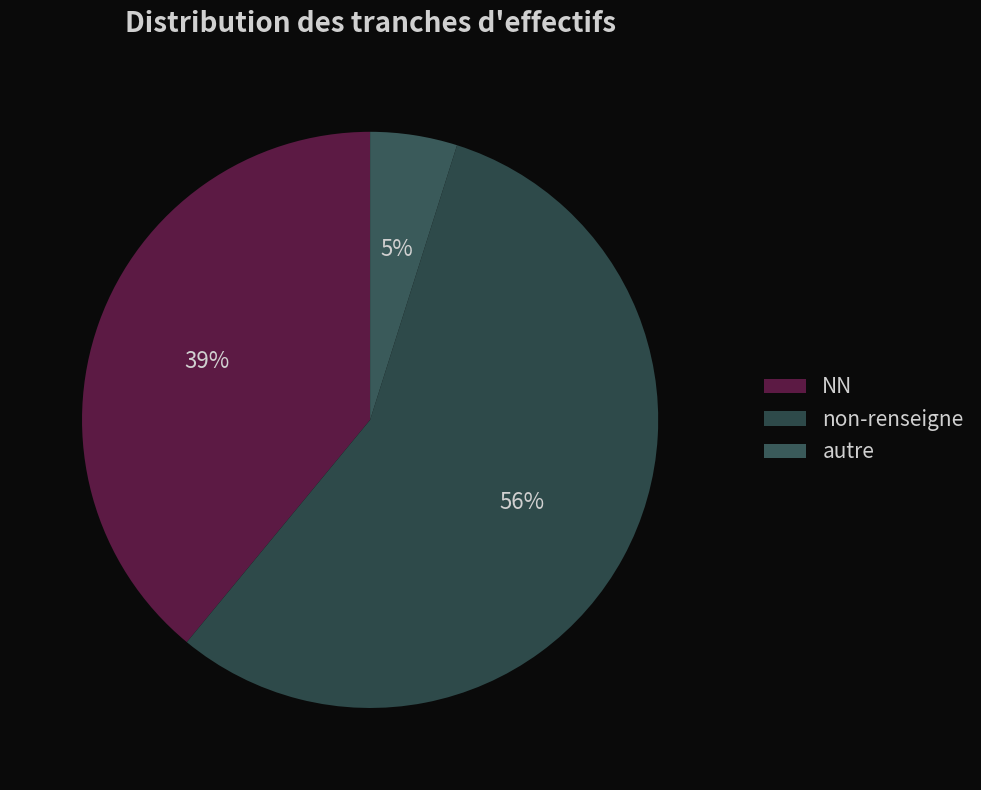

Rank the categories by value from lowest to highest.

autre, NN, non-renseigne